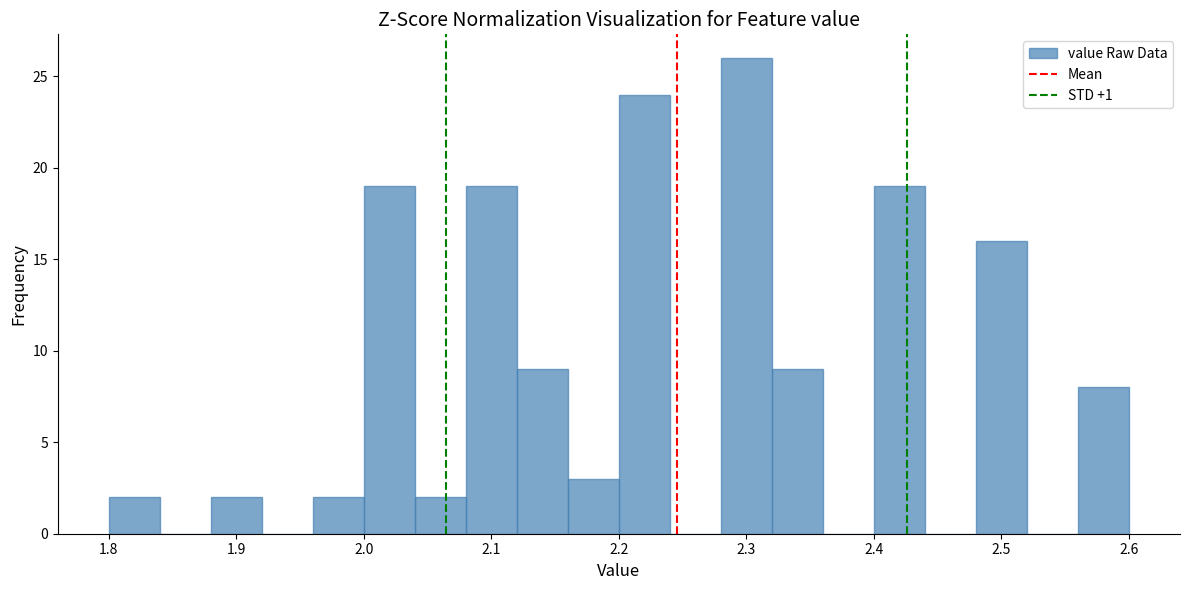

Reading left to right, list every bar in this chart as the range it spans on the x-axis followed by its height. The values are not printed on the chart, so give them approximately, as read against the axis.

1.80 to 1.84: 2
1.84 to 1.88: 0
1.88 to 1.92: 2
1.92 to 1.96: 0
1.96 to 2.00: 2
2.00 to 2.04: 19
2.04 to 2.08: 2
2.08 to 2.12: 19
2.12 to 2.16: 9
2.16 to 2.20: 3
2.20 to 2.24: 24
2.24 to 2.28: 0
2.28 to 2.32: 26
2.32 to 2.36: 9
2.36 to 2.40: 0
2.40 to 2.44: 19
2.44 to 2.48: 0
2.48 to 2.52: 16
2.52 to 2.56: 0
2.56 to 2.60: 8